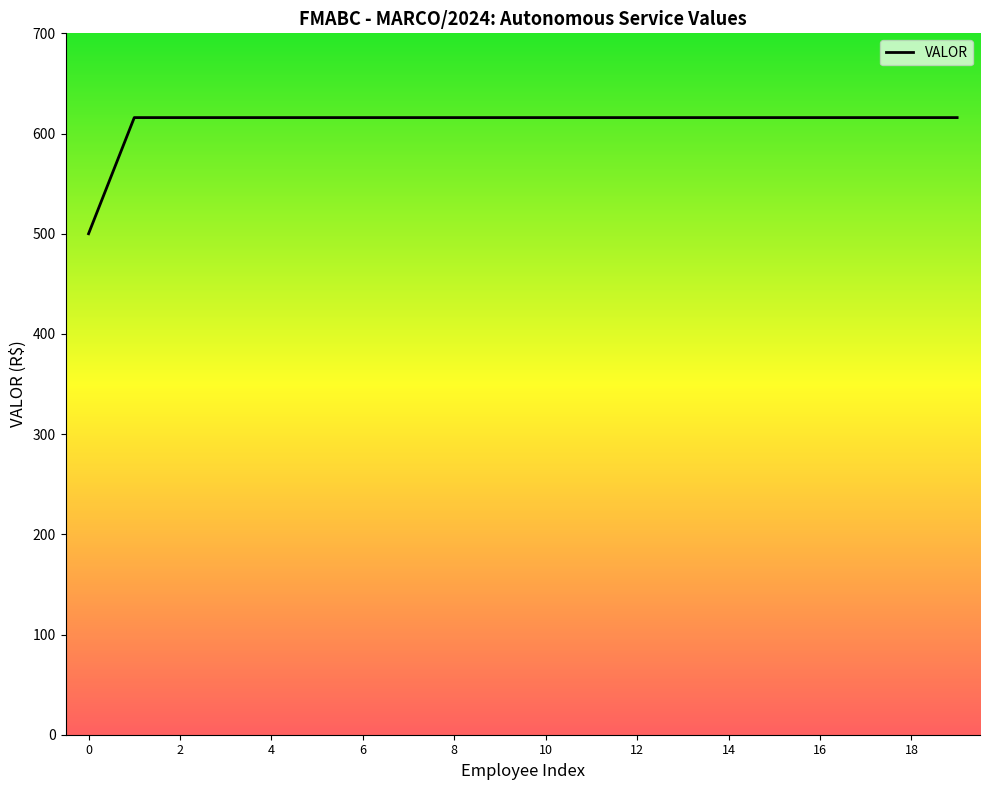

What is the difference between the maximum and minimum values?

115.9